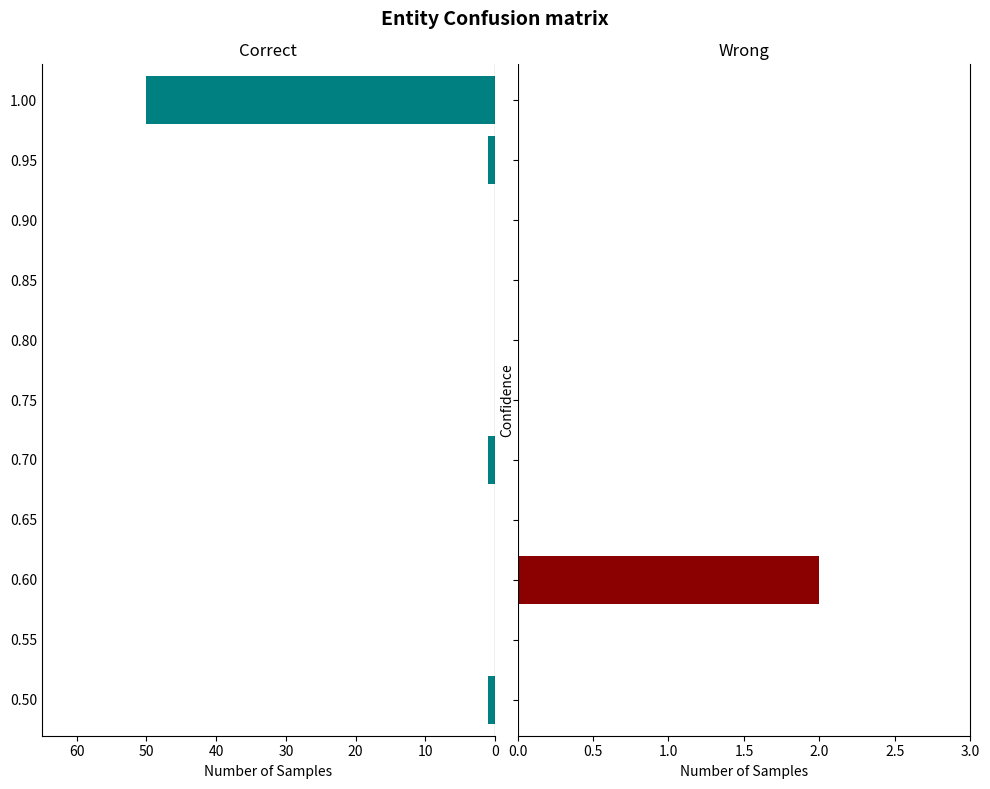

Which series has the largest range (max minus min)?

Correct